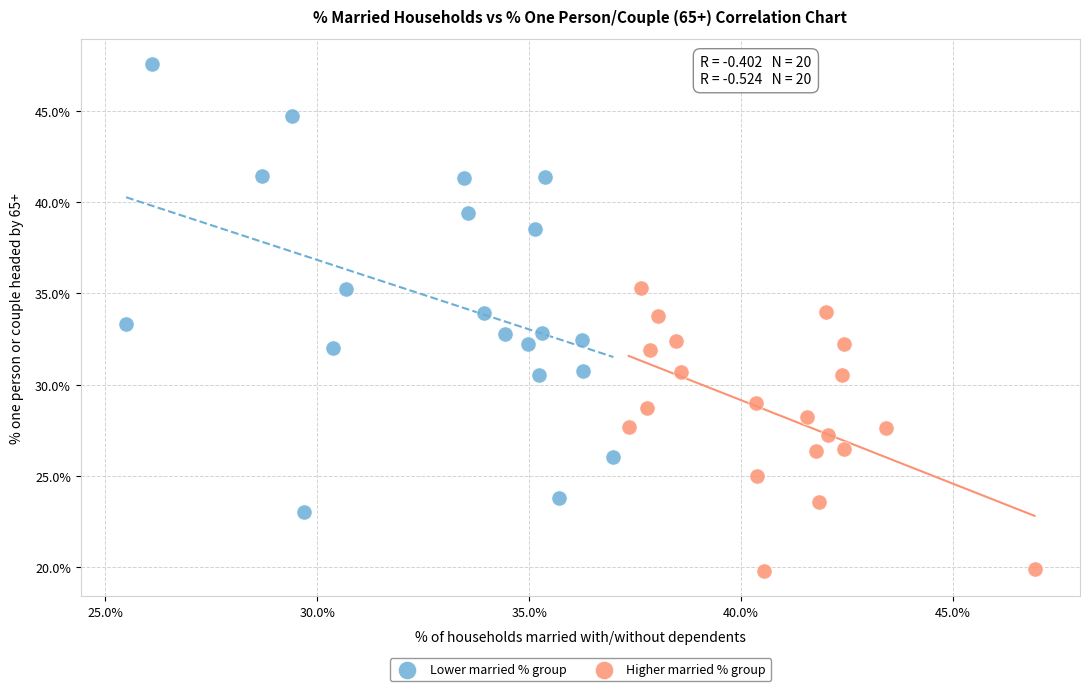

Which series contains the lowest Y value?

Higher married % group